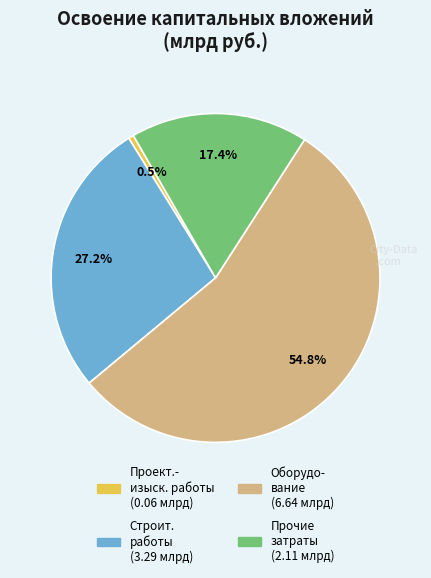

Is there any slice that represents more than half of the pie?

Yes